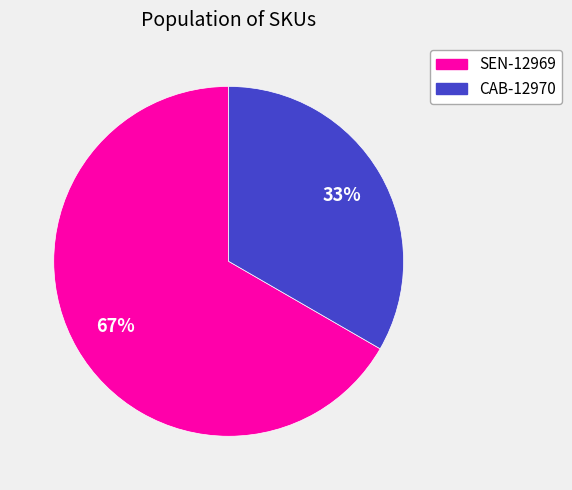

Which category accounts for the majority?

SEN-12969